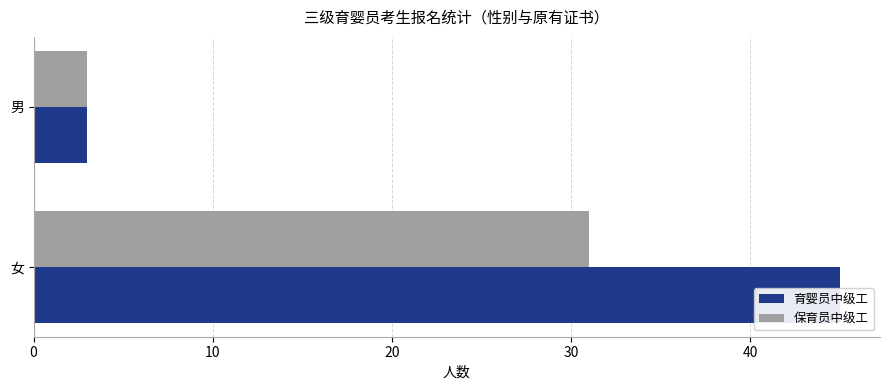

The value of 保育员中级工 at 女 is 52. True or false?

False